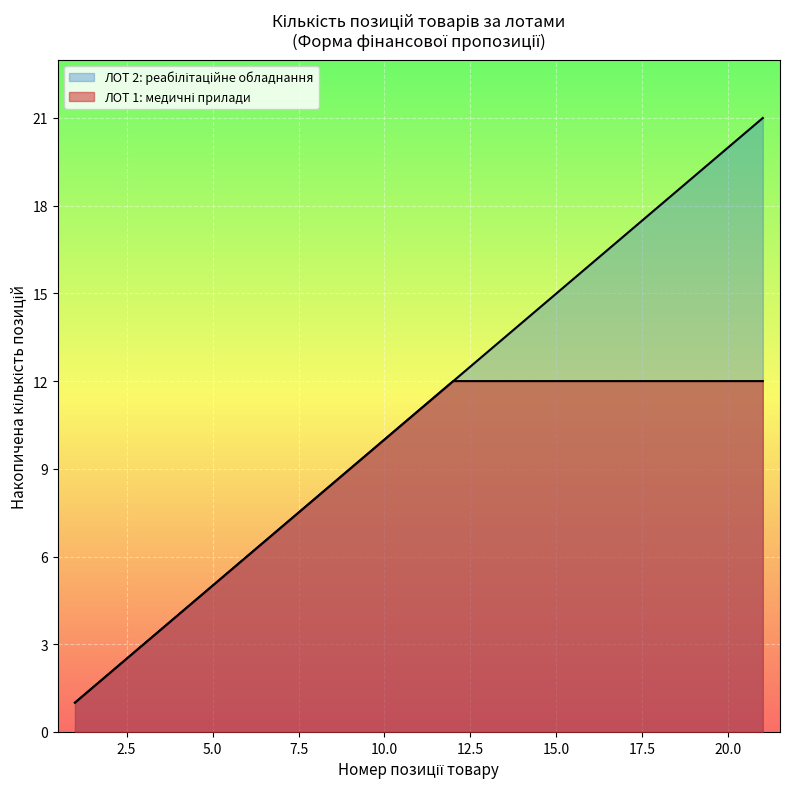

The value at ЛОТ 14 is 1. True or false?

False